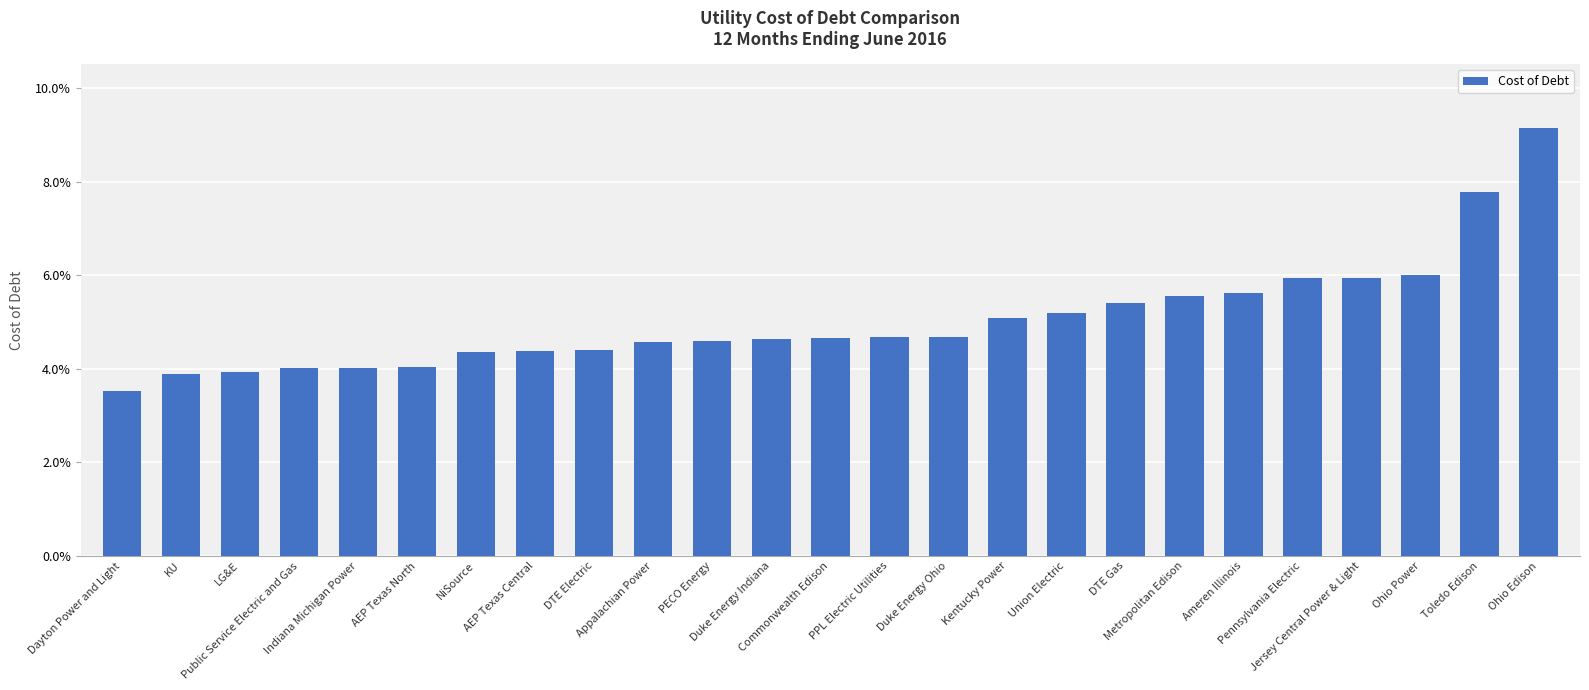

Which category has the highest value across all series?

Ohio Edison